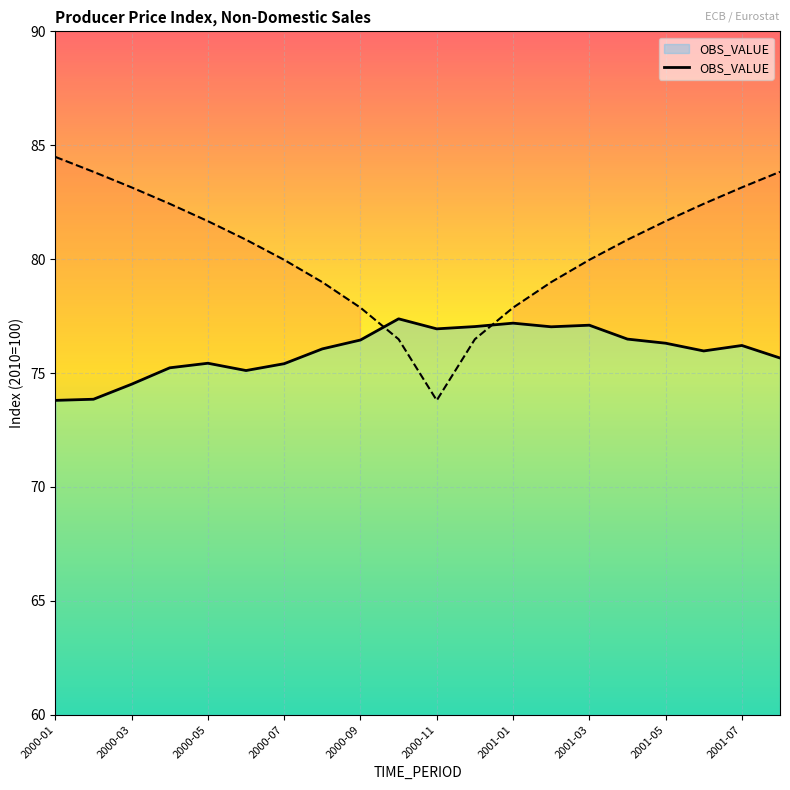

Is it true that the value at 2000-01 is 41.9?

False